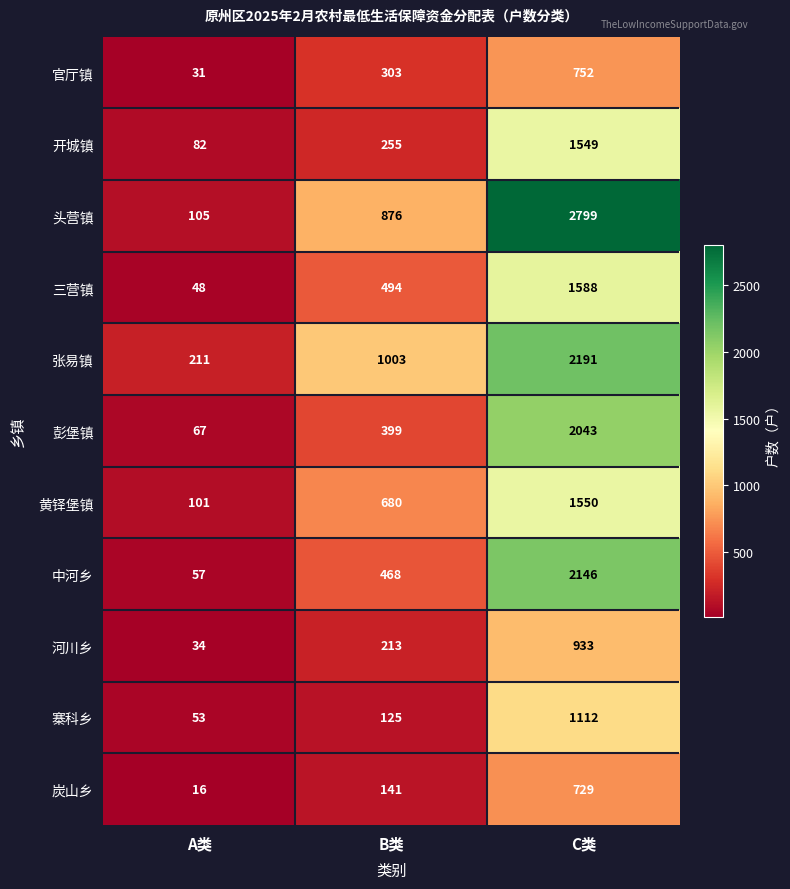

At how many categories does at least one series exceed 2279?

1